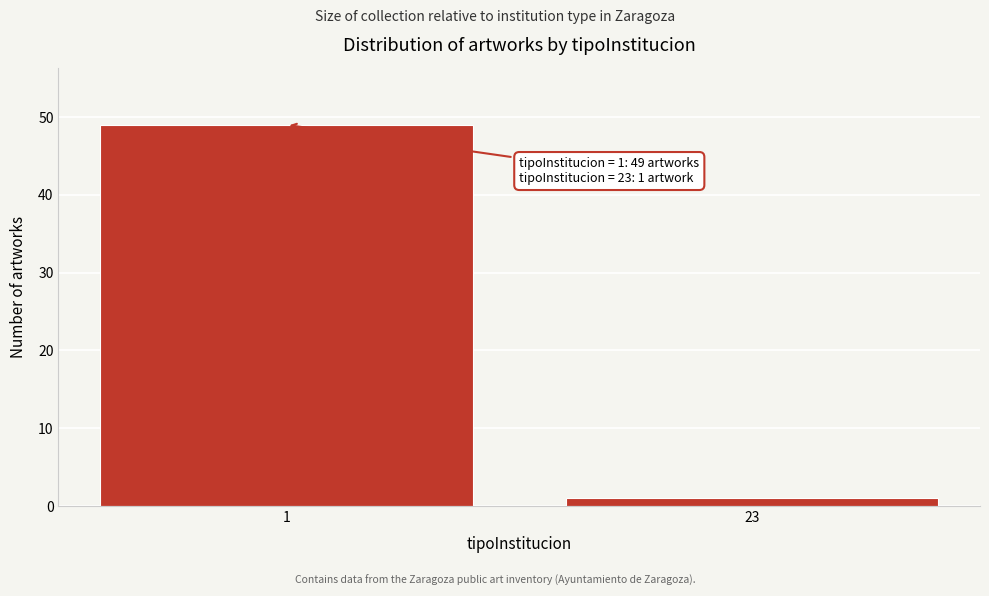

Reading left to right, transcribe all the data shown in this chart.

49	1